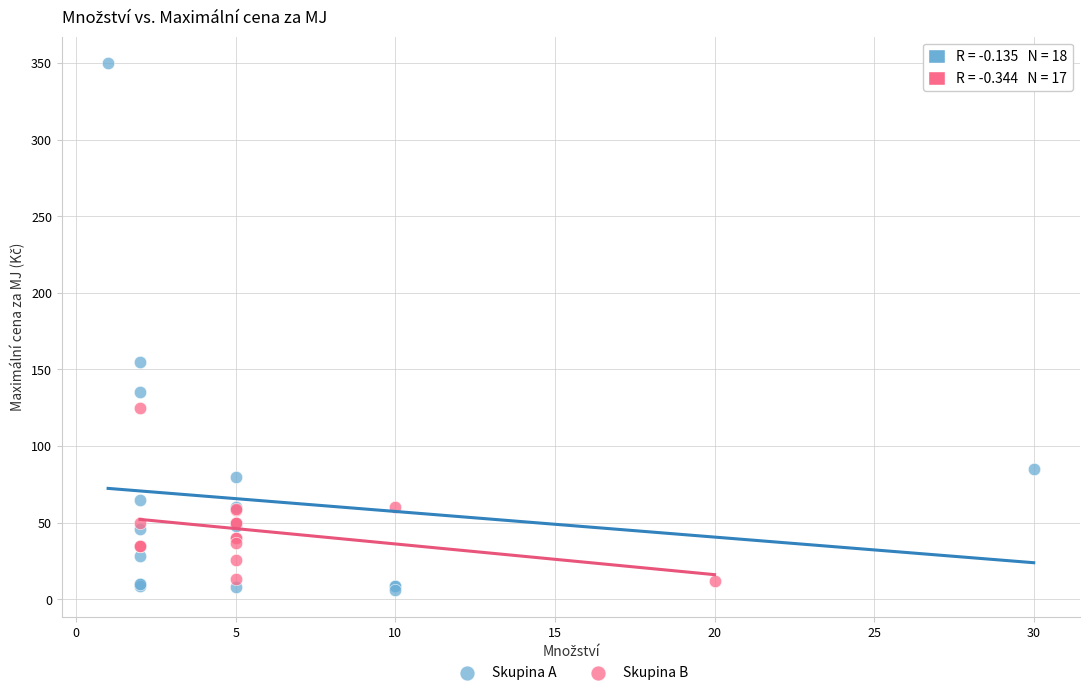

Which series reaches the maximum Y coordinate?

Skupina A